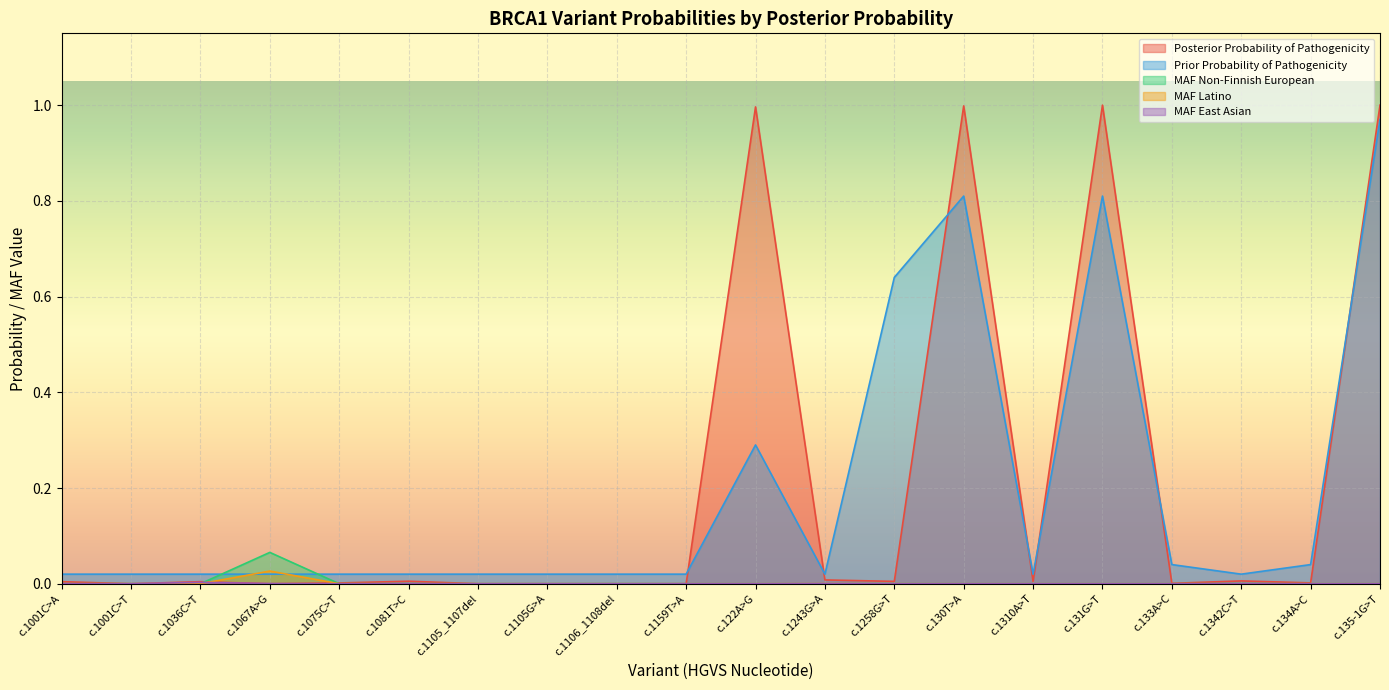

Reading right to left, transcribe all the data shown in this chart.

Posterior Probability of Pathogenicity: c.135-1G>T=1.0	c.134A>C=0.0	c.1342C>T=0.0	c.133A>C=0.0	c.131G>T=1.0	c.1310A>T=0.0	c.130T>A=1.0	c.1258G>T=0.0	c.1243G>A=0.0	c.122A>G=1.0	c.1159T>A=0.0	c.1106_1108del=0.0	c.1105G>A=0.0	c.1105_1107del=0.0	c.1081T>C=0.0	c.1075C>T=0.0	c.1067A>G=0.0	c.1036C>T=0.0	c.1001C>T=0.0	c.1001C>A=0.0
Prior Probability of Pathogenicity: c.135-1G>T=1.0	c.134A>C=0.0	c.1342C>T=0.0	c.133A>C=0.0	c.131G>T=0.8	c.1310A>T=0.0	c.130T>A=0.8	c.1258G>T=0.6	c.1243G>A=0.0	c.122A>G=0.3	c.1159T>A=0.0	c.1106_1108del=0.0	c.1105G>A=0.0	c.1105_1107del=0.0	c.1081T>C=0.0	c.1075C>T=0.0	c.1067A>G=0.0	c.1036C>T=0.0	c.1001C>T=0.0	c.1001C>A=0.0
MAF Non-Finnish European: c.135-1G>T=0.0	c.134A>C=0.0	c.1342C>T=0.0	c.133A>C=0.0	c.131G>T=0.0	c.1310A>T=0.0	c.130T>A=0.0	c.1258G>T=0.0	c.1243G>A=0.0	c.122A>G=0.0	c.1159T>A=0.0	c.1106_1108del=0.0	c.1105G>A=0.0	c.1105_1107del=0.0	c.1081T>C=0.0	c.1075C>T=0.0	c.1067A>G=0.1	c.1036C>T=0.0	c.1001C>T=0.0	c.1001C>A=0.0
MAF Latino: c.135-1G>T=0.0	c.134A>C=0.0	c.1342C>T=0.0	c.133A>C=0.0	c.131G>T=0.0	c.1310A>T=0.0	c.130T>A=0.0	c.1258G>T=0.0	c.1243G>A=0.0	c.122A>G=0.0	c.1159T>A=0.0	c.1106_1108del=0.0	c.1105G>A=0.0	c.1105_1107del=0.0	c.1081T>C=0.0	c.1075C>T=0.0	c.1067A>G=0.0	c.1036C>T=0.0	c.1001C>T=0.0	c.1001C>A=0.0
MAF East Asian: c.135-1G>T=0.0	c.134A>C=0.0	c.1342C>T=0.0	c.133A>C=0.0	c.131G>T=0.0	c.1310A>T=0.0	c.130T>A=0.0	c.1258G>T=0.0	c.1243G>A=0.0	c.122A>G=0.0	c.1159T>A=0.0	c.1106_1108del=0.0	c.1105G>A=0.0	c.1105_1107del=0.0	c.1081T>C=0.0	c.1075C>T=0.0	c.1067A>G=0.0	c.1036C>T=0.0	c.1001C>T=0.0	c.1001C>A=0.0